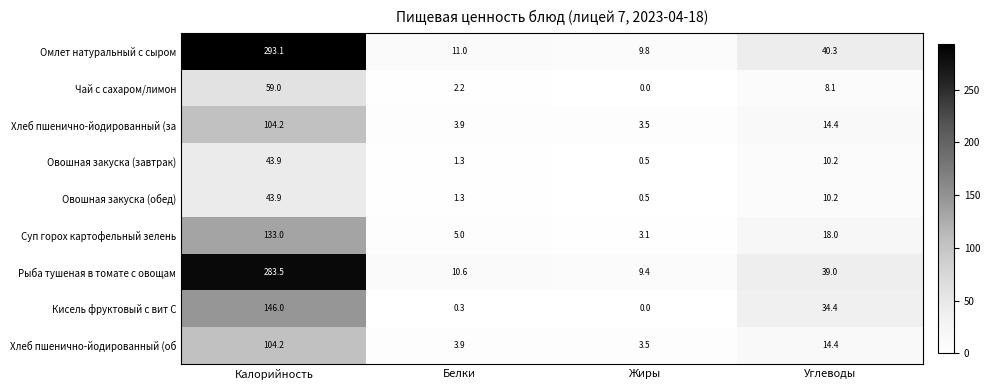

At which category is the sum across all series the highest?

Калорийность